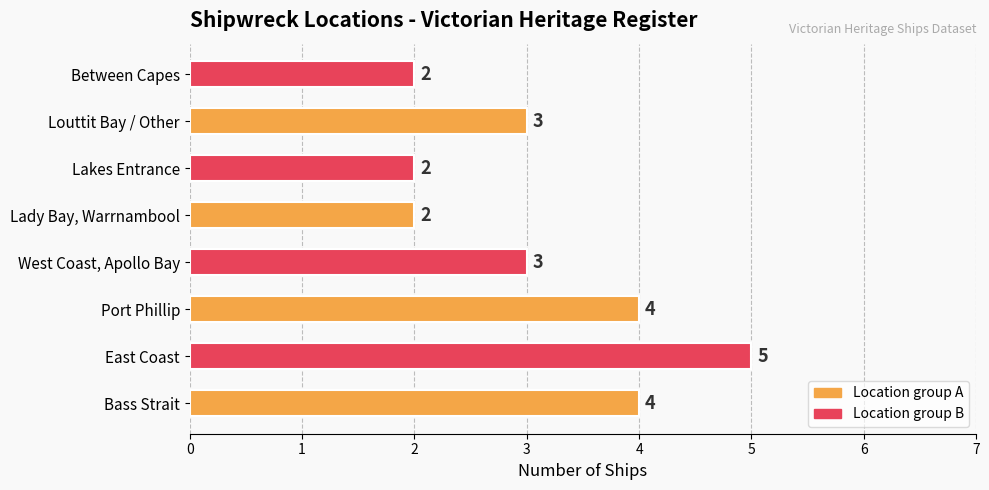

What is the greatest value displayed?

5